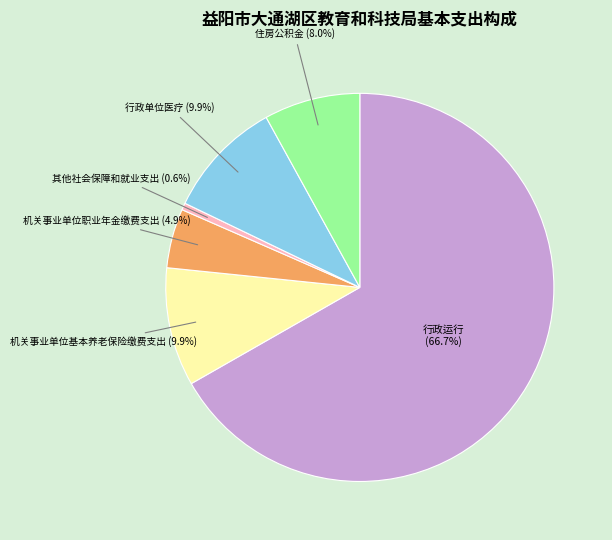

How many segments does this pie chart have?

6